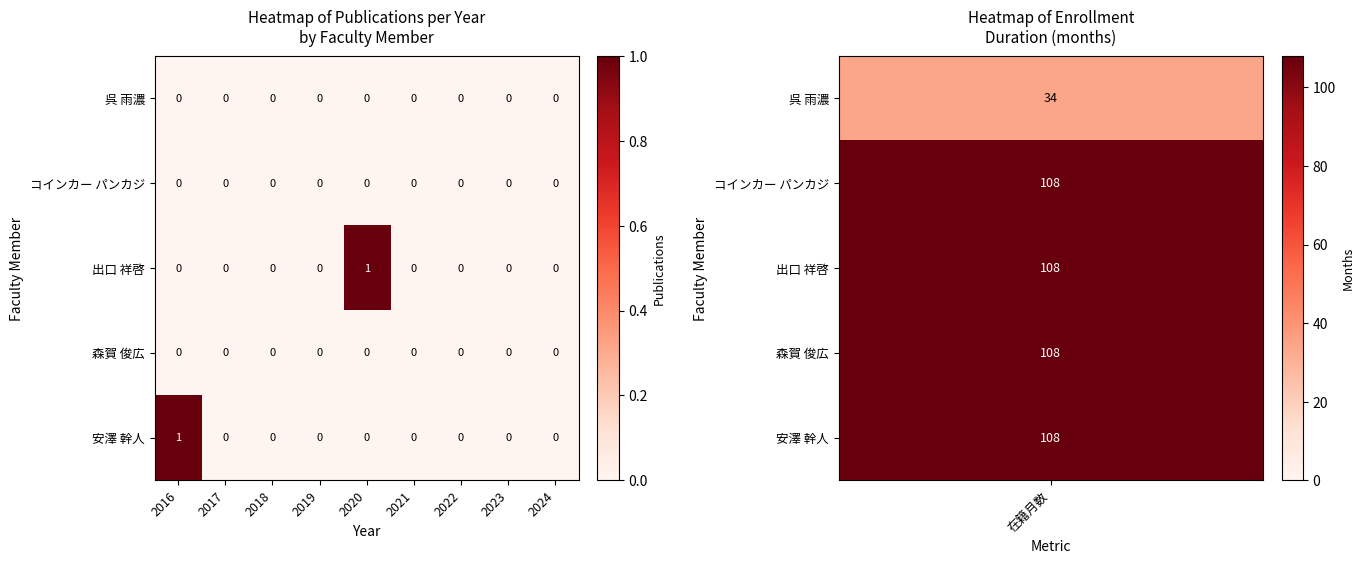

Is it true that 出口 祥啓 equals 0 at 2017?

True